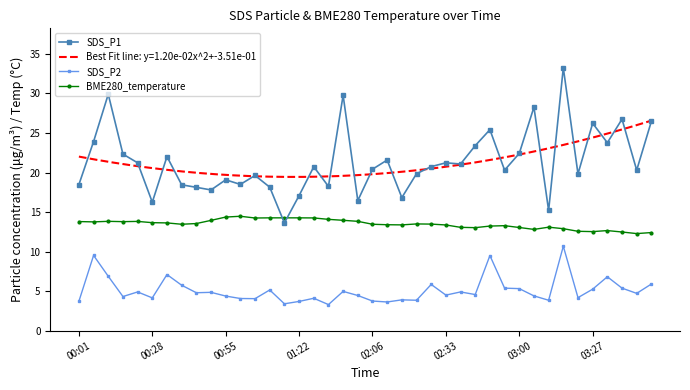

True or false: SDS_P2 and BME280_temperature intersect in this chart.

False